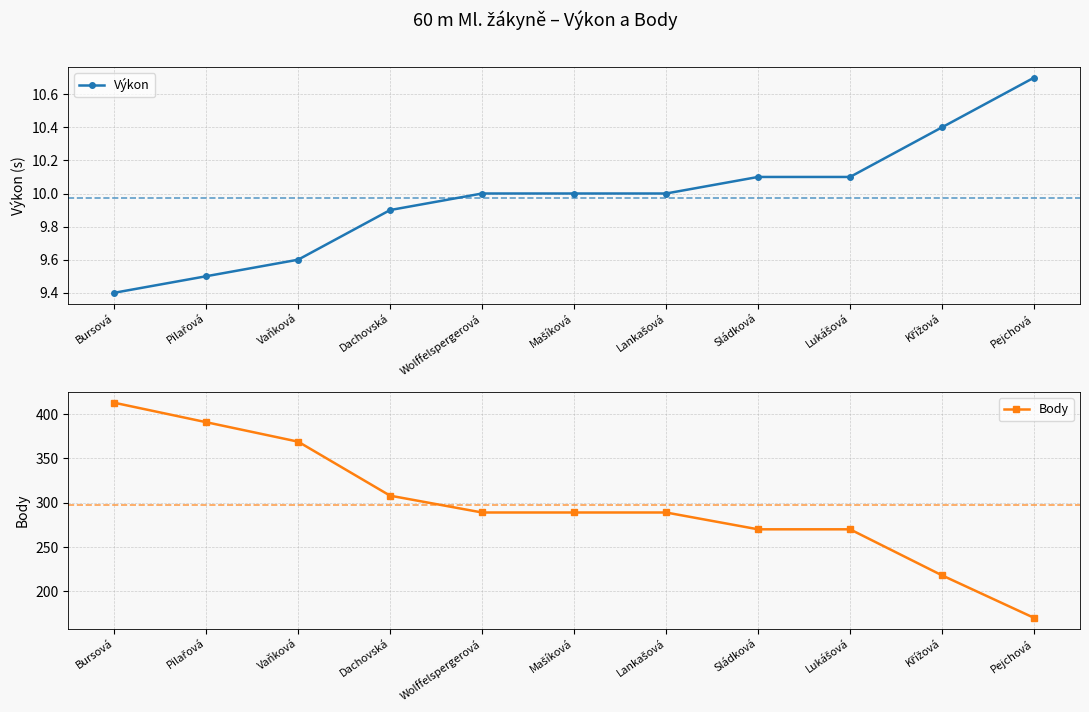

What is the value of the Body point at the 9th from the left?

270